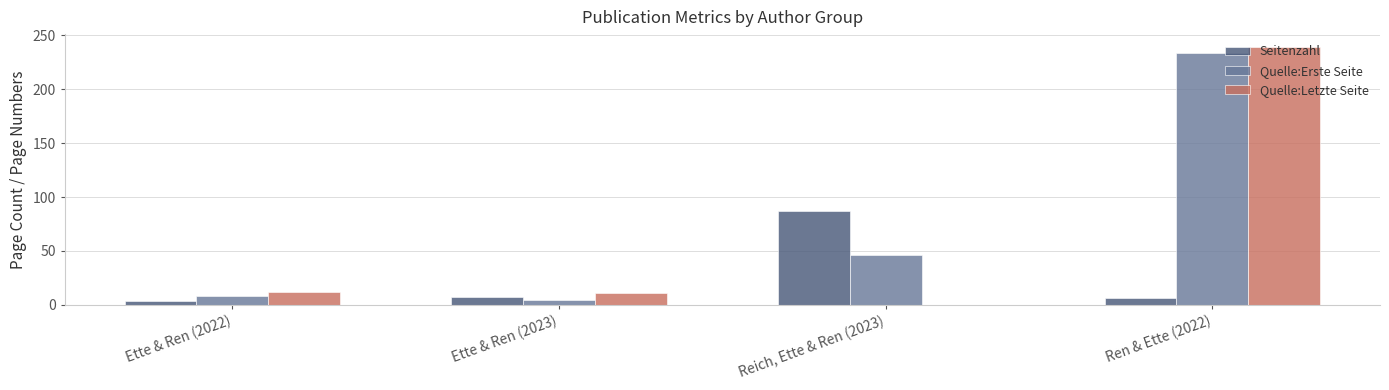

Where is Quelle:Erste Seite nearest to the value 119?

Reich, Ette & Ren (2023)